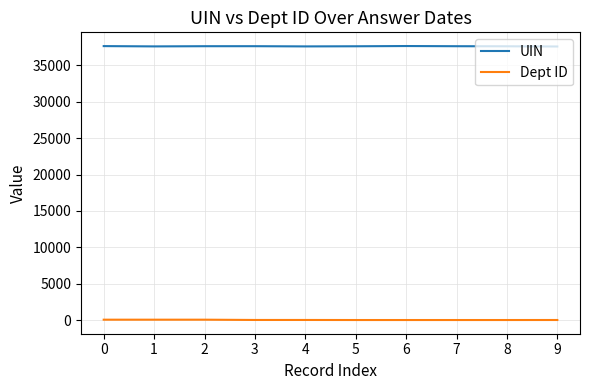

How many lines are shown in the chart?

2